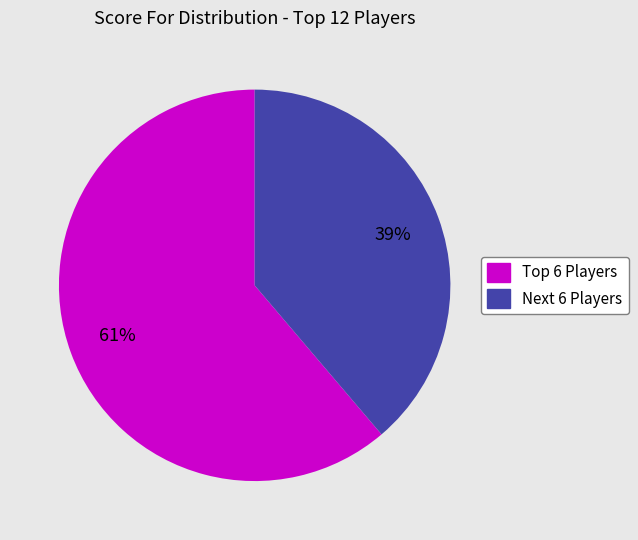

Does any single category account for the majority?

Yes